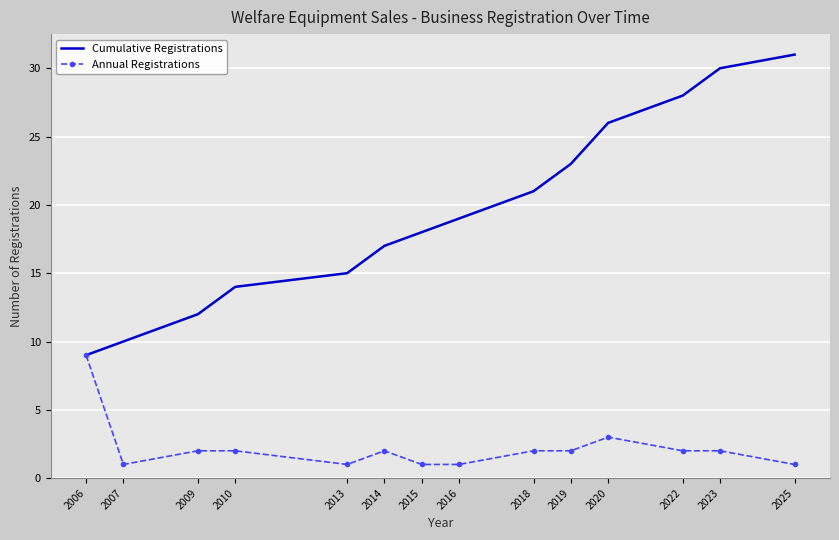

What is the difference between the Annual Registrations values at 2010 and 2007?

1